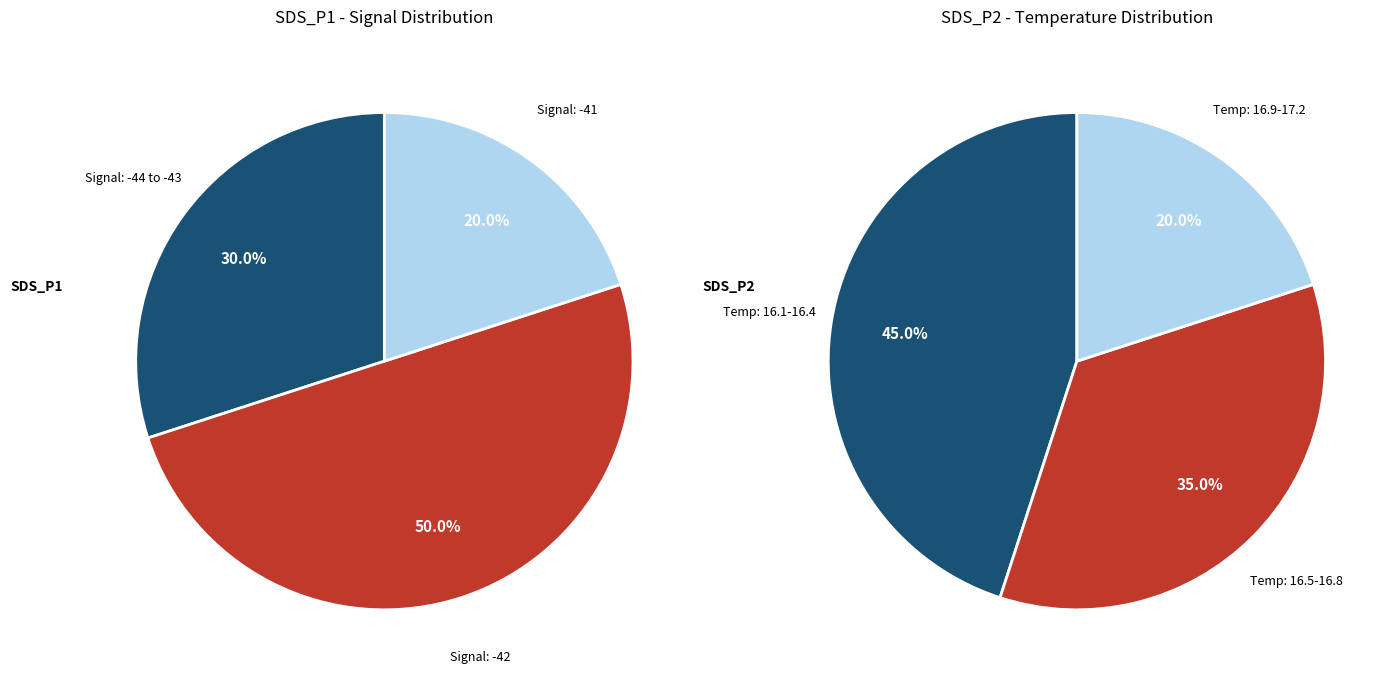

Which series has the largest range (max minus min)?

SDS_P1